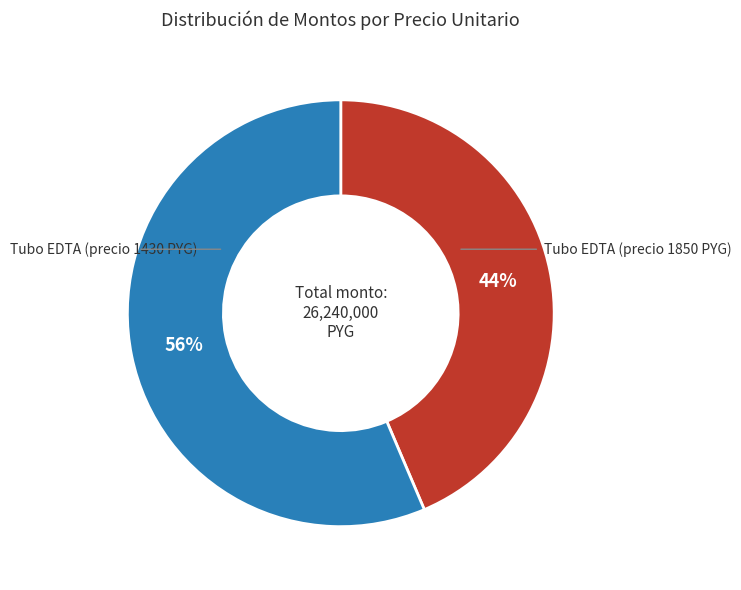

Is there a majority slice in this chart?

Yes